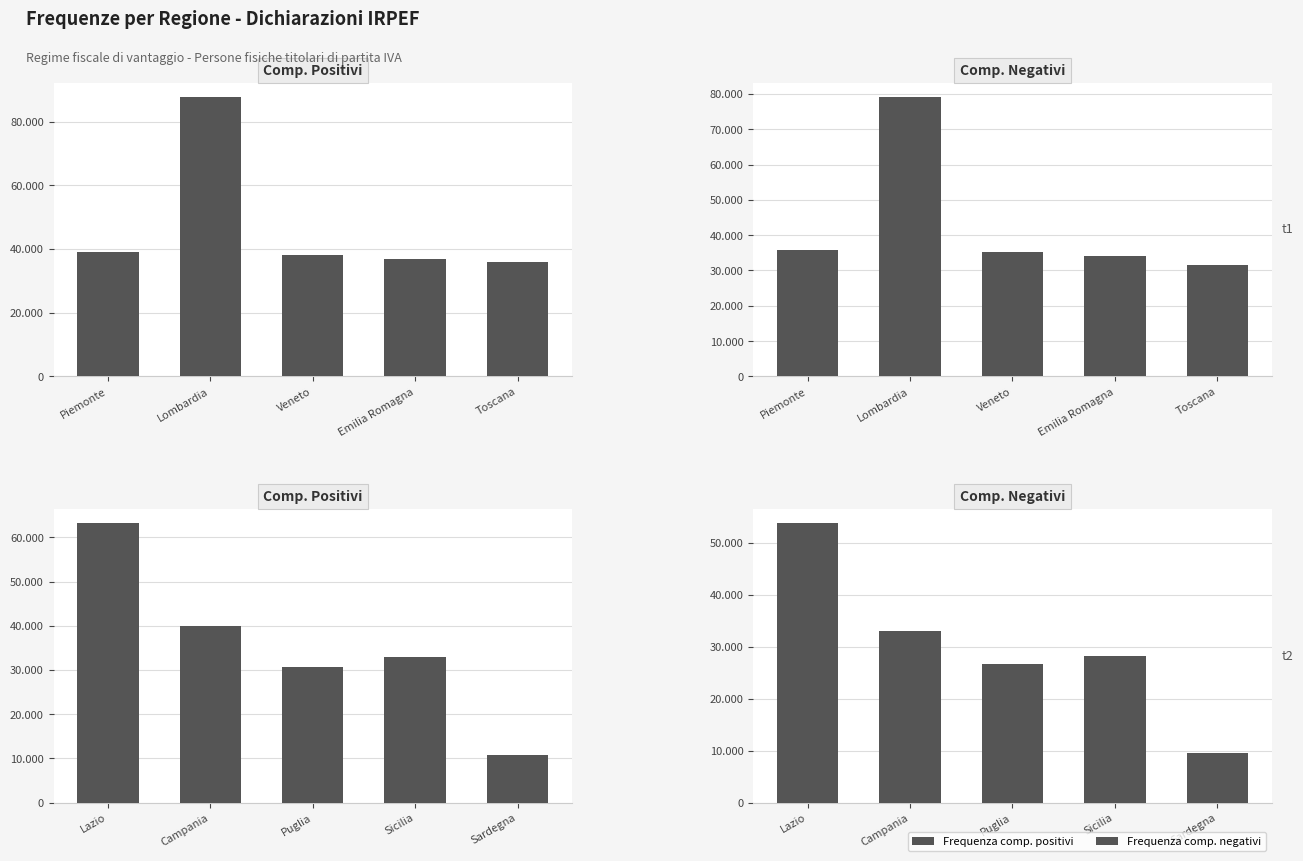

Count the number of data series in this chart.

2